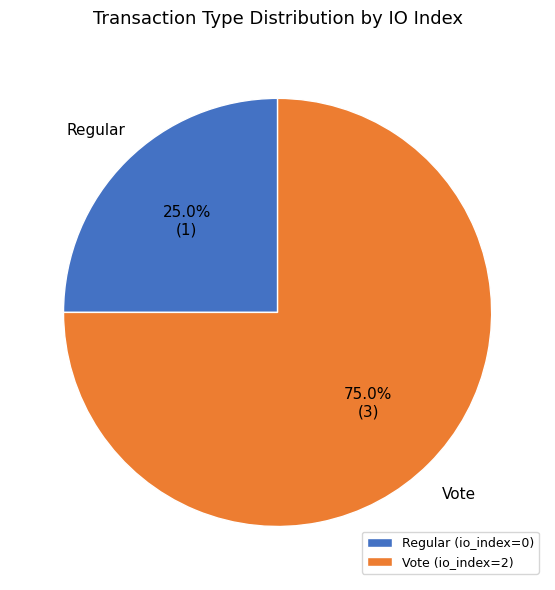

Rank the categories by value from highest to lowest.

Vote, Regular